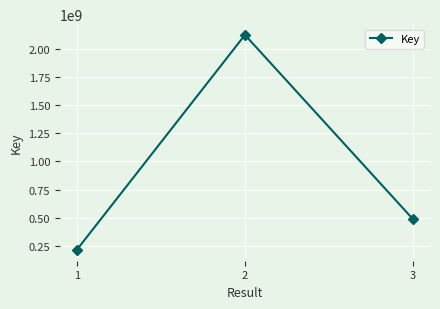

List the labels in order of value, smallest first.

1, 3, 2